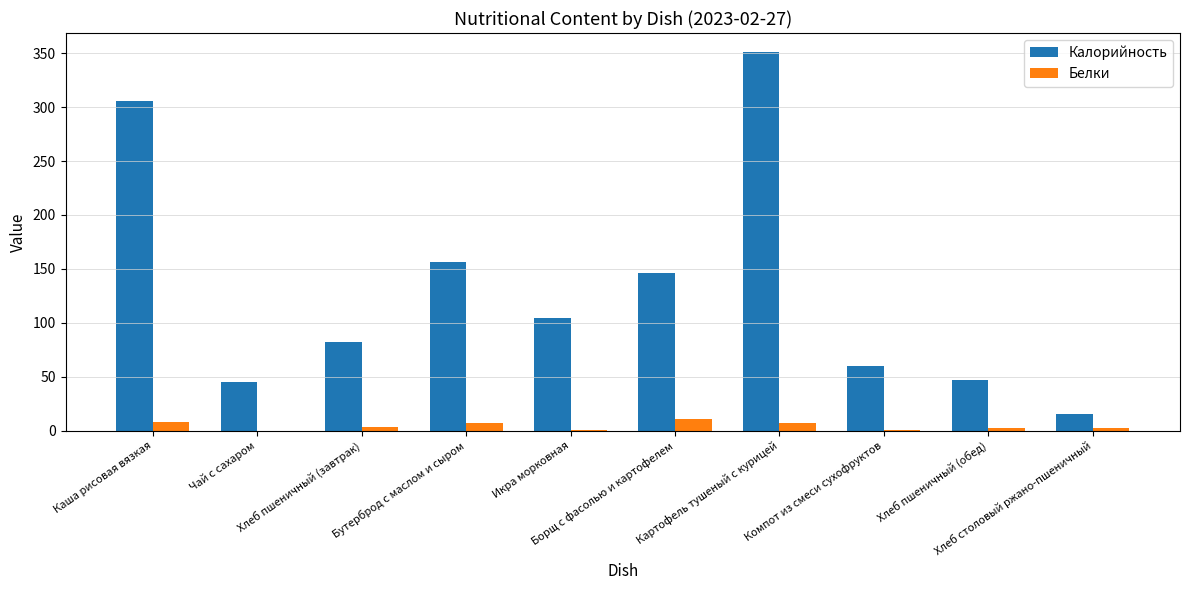

Which category has the highest value in the Белки series?

Борщ с фасолью и картофелем